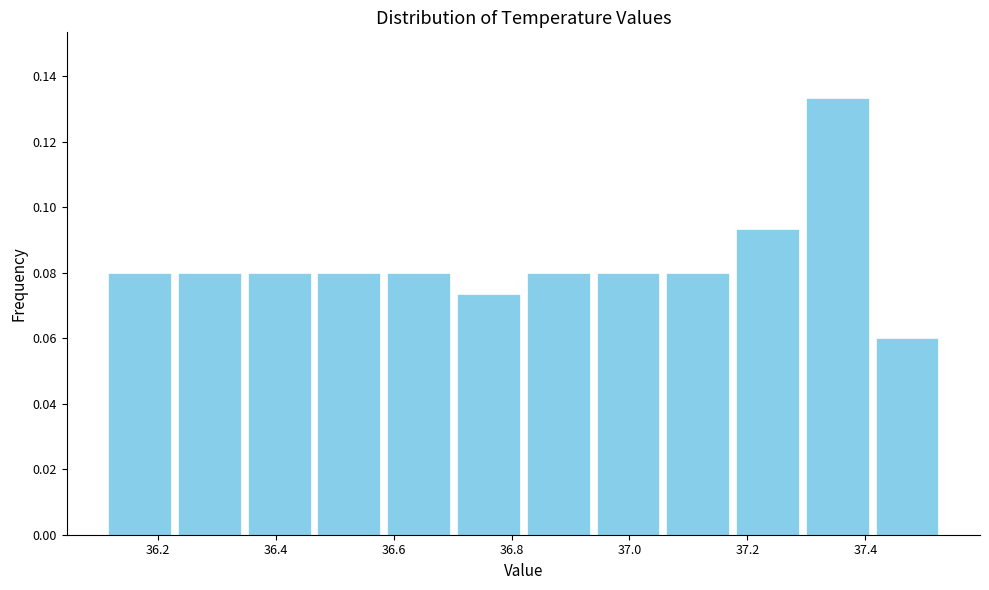

How tall is the bar that spans 36.94 to 37.06 on the x-axis? Neither the bar edges nor the heights are printed on the chart, so give them approximately, as read against the axes.

0.080